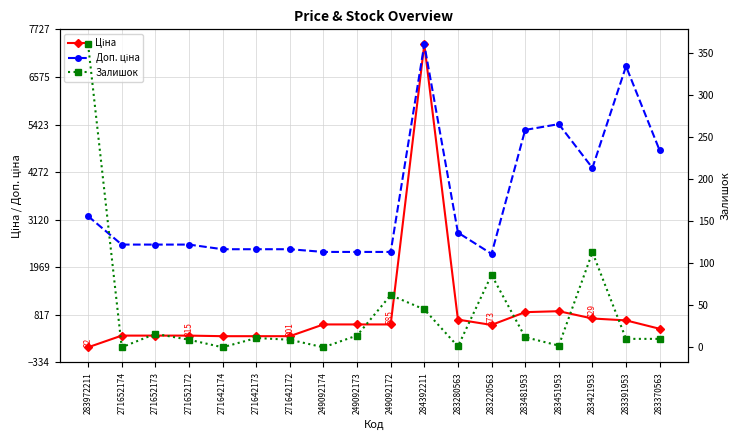

What is the difference between the highest and lowest values at 283451953?

5430.8